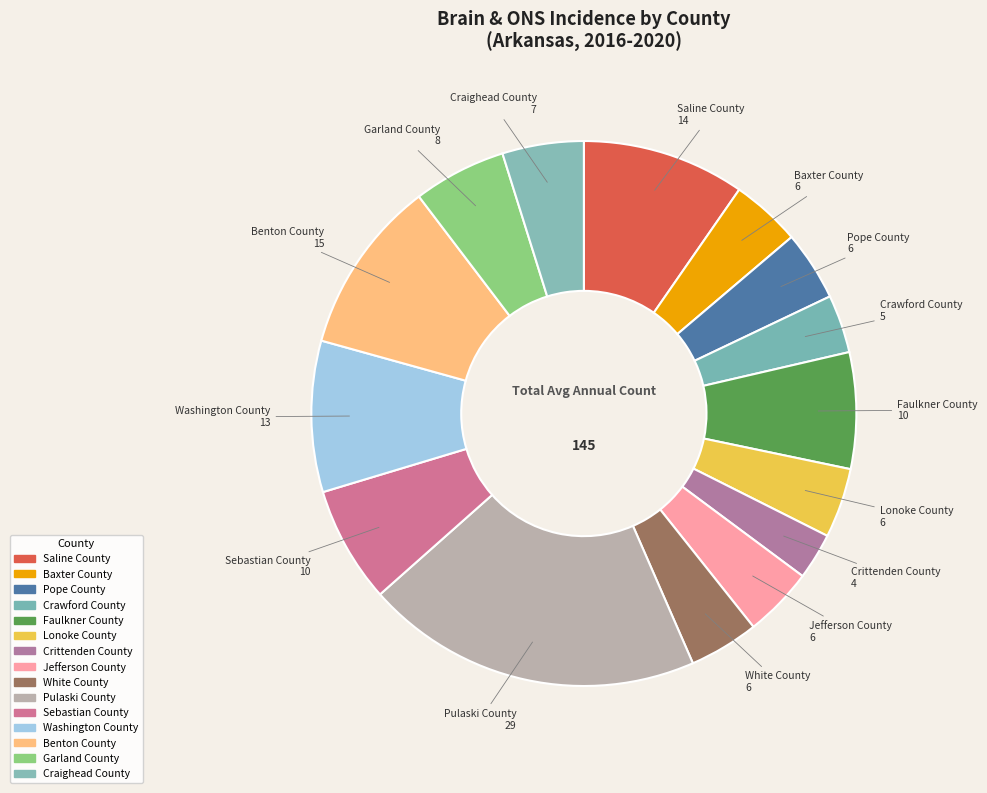

How many slices are in this pie chart?

15